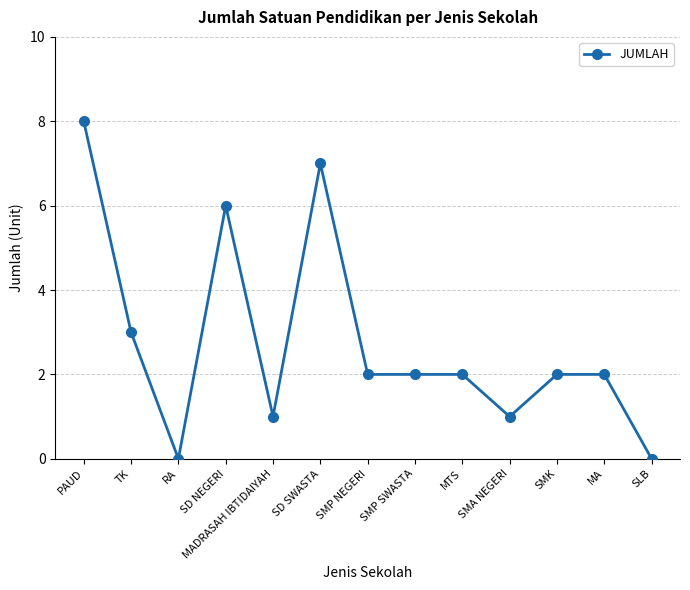

Approximately how many times larger is the value at MA compared to SD NEGERI?

0.3